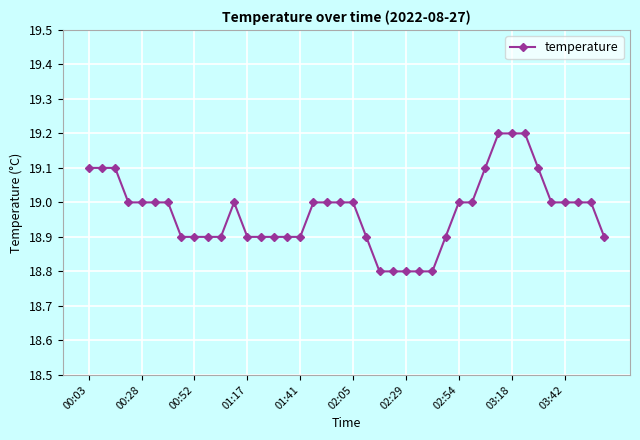

What is the average value?

19.0